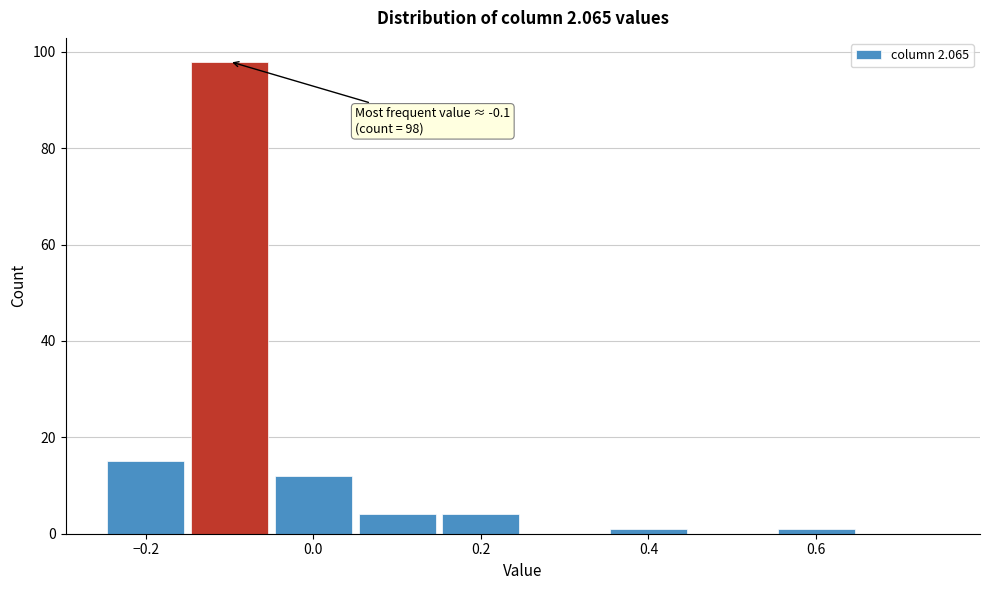

Over which range of the x-axis is the bar tallest?

-0.15 to -0.05